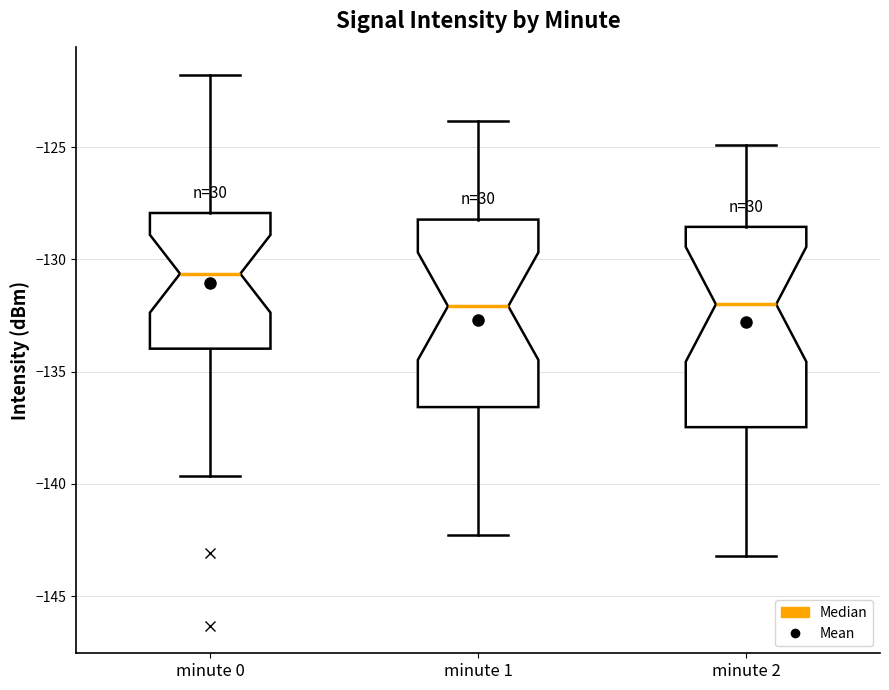

Reading left to right, transcribe this box plot: for each box, give where its median line is, the range the box spans, and where its two whiskers end, as read against the y-axis. The values are not printed on the chart, so give them approximately, as read against the axis.

minute 0: median -130.5, box -134.0 to -128.0, whiskers -139.5 to -122.0
minute 1: median -132.0, box -136.5 to -128.0, whiskers -142.5 to -124.0
minute 2: median -132.0, box -137.5 to -128.5, whiskers -143.0 to -125.0